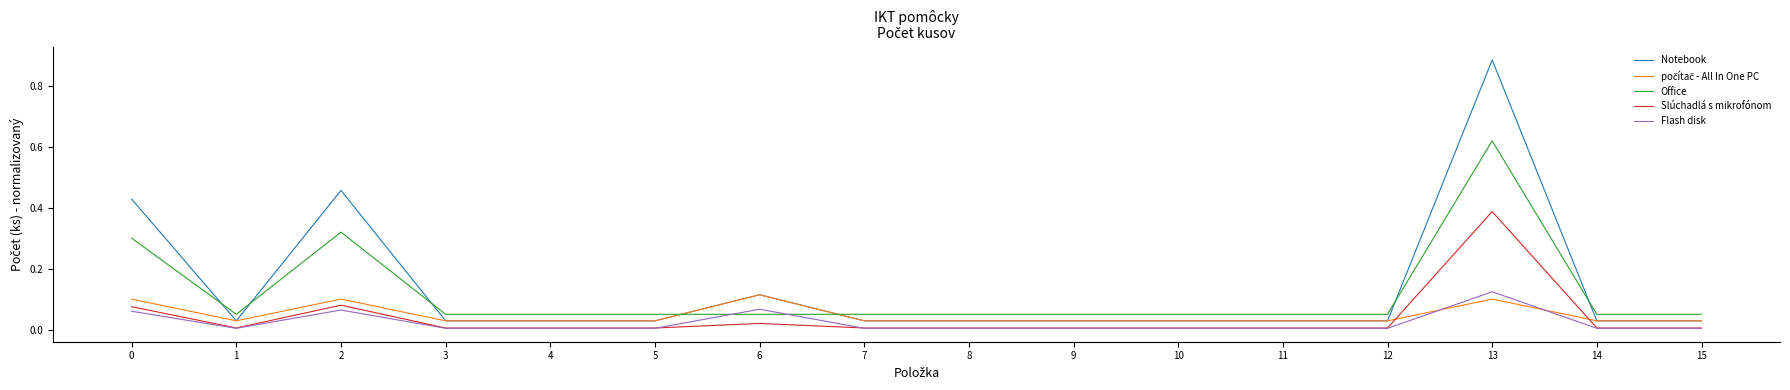

Which series has the largest range (max minus min)?

Notebook